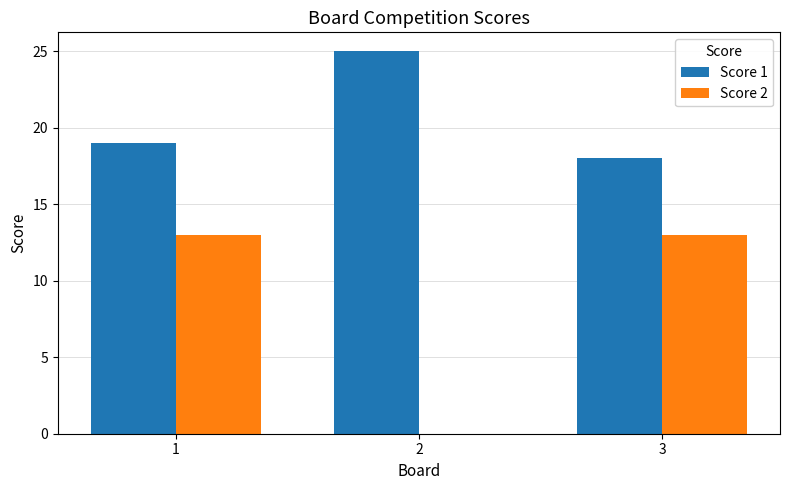

Are the bars horizontal?

No